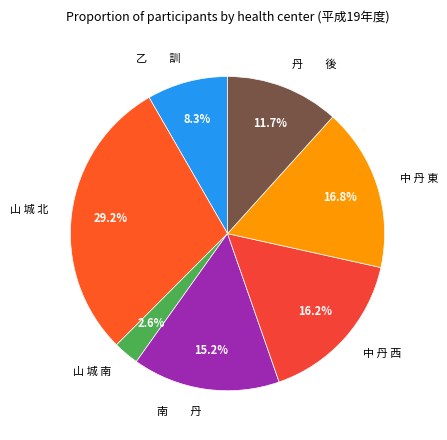

Rank the categories by value from lowest to highest.

山 城 南, 乙 訓, 丹 後, 南 丹, 中 丹 西, 中 丹 東, 山 城 北